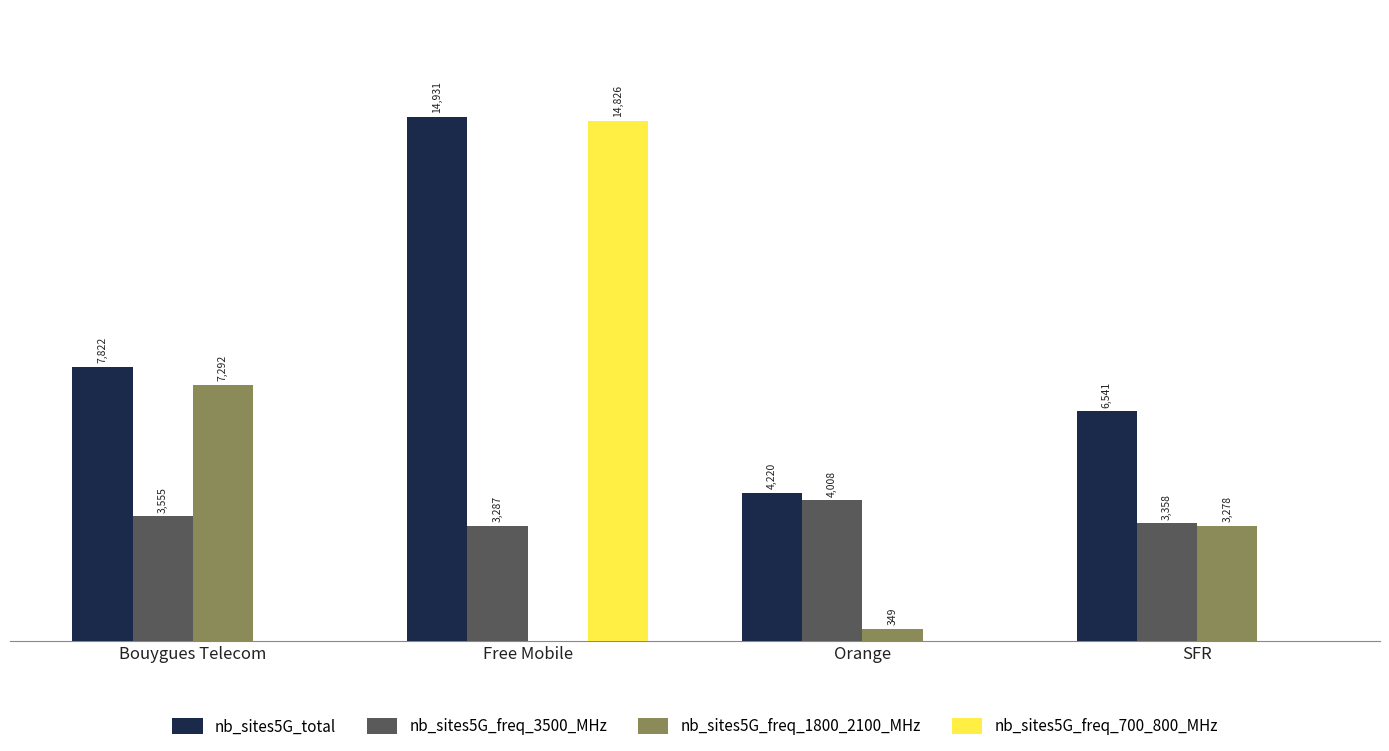

What are all the series names shown in the legend?

nb_sites5G_total, nb_sites5G_freq_3500_MHz, nb_sites5G_freq_1800_2100_MHz, nb_sites5G_freq_700_800_MHz